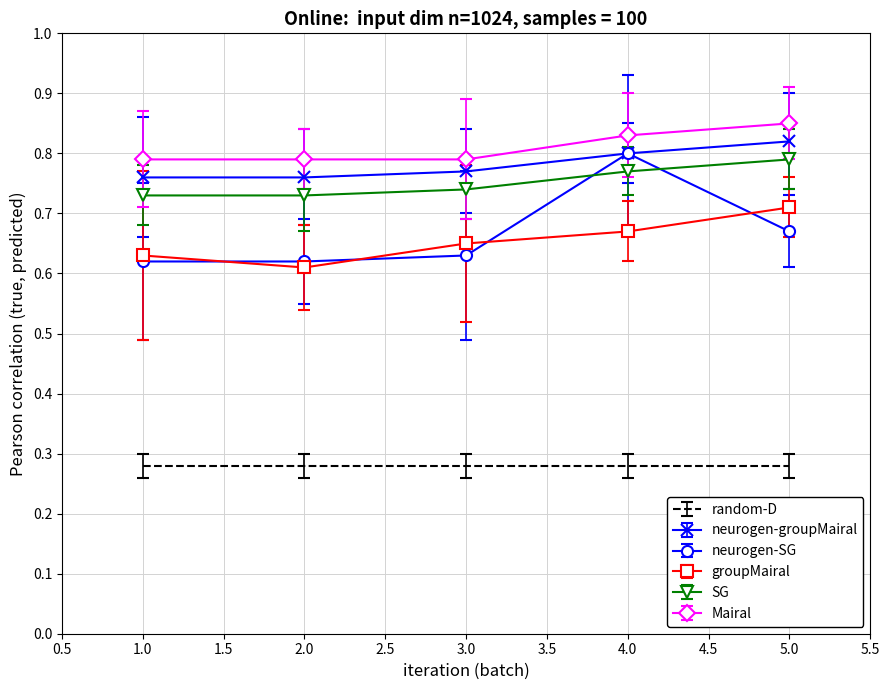

Where is groupMairal nearest to the value 0?

2.0